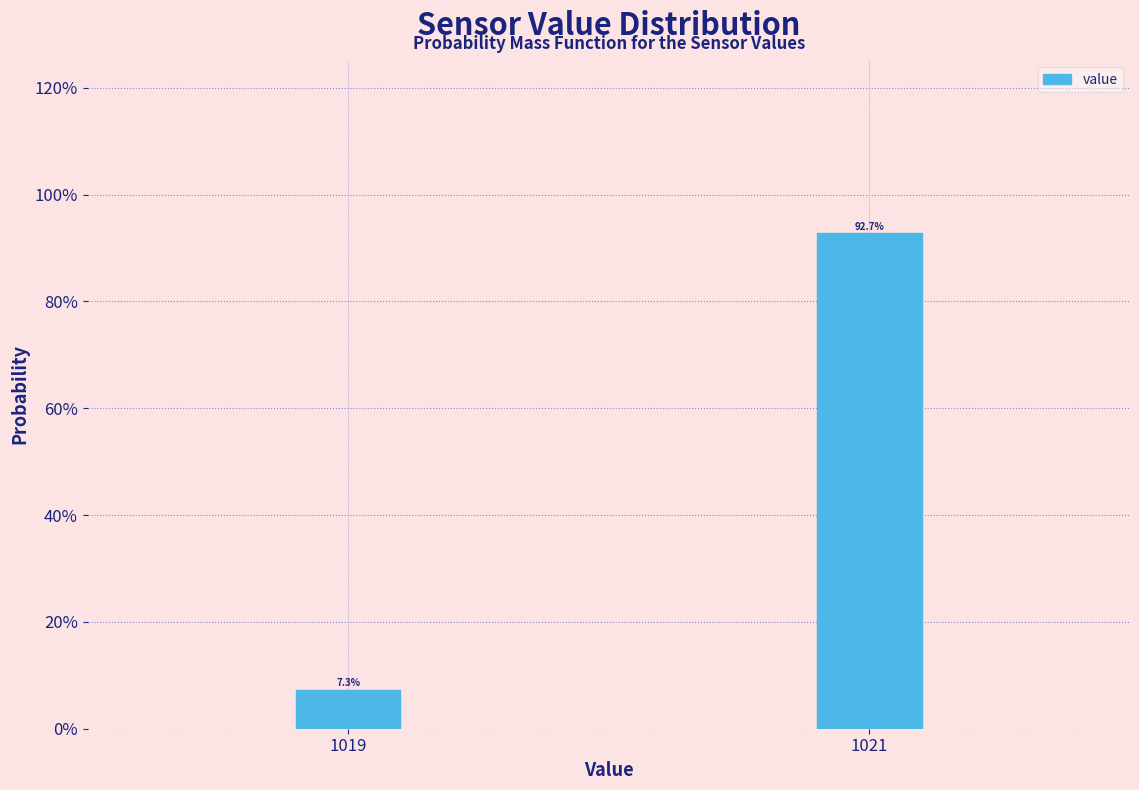

Reading left to right, transcribe all the data shown in this chart.

7.3	92.7